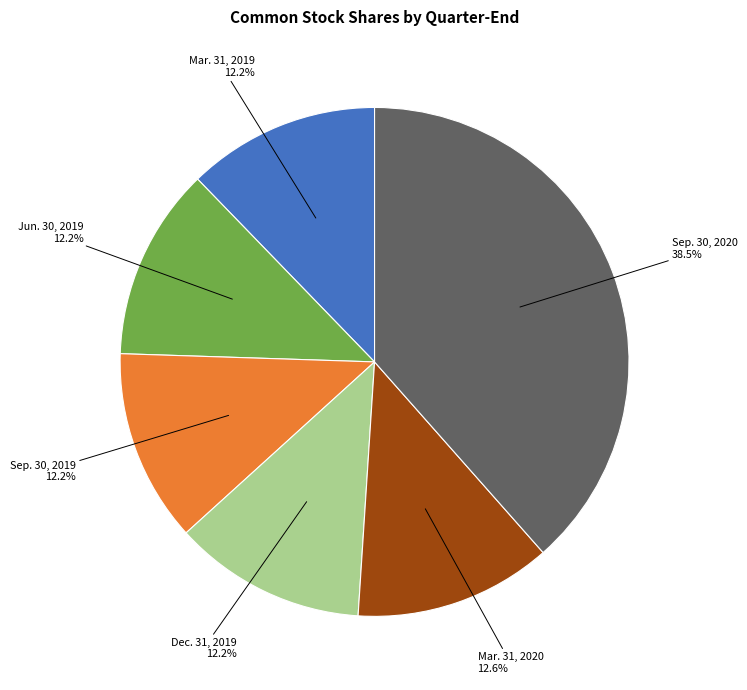

Count the number of slices in the pie.

6